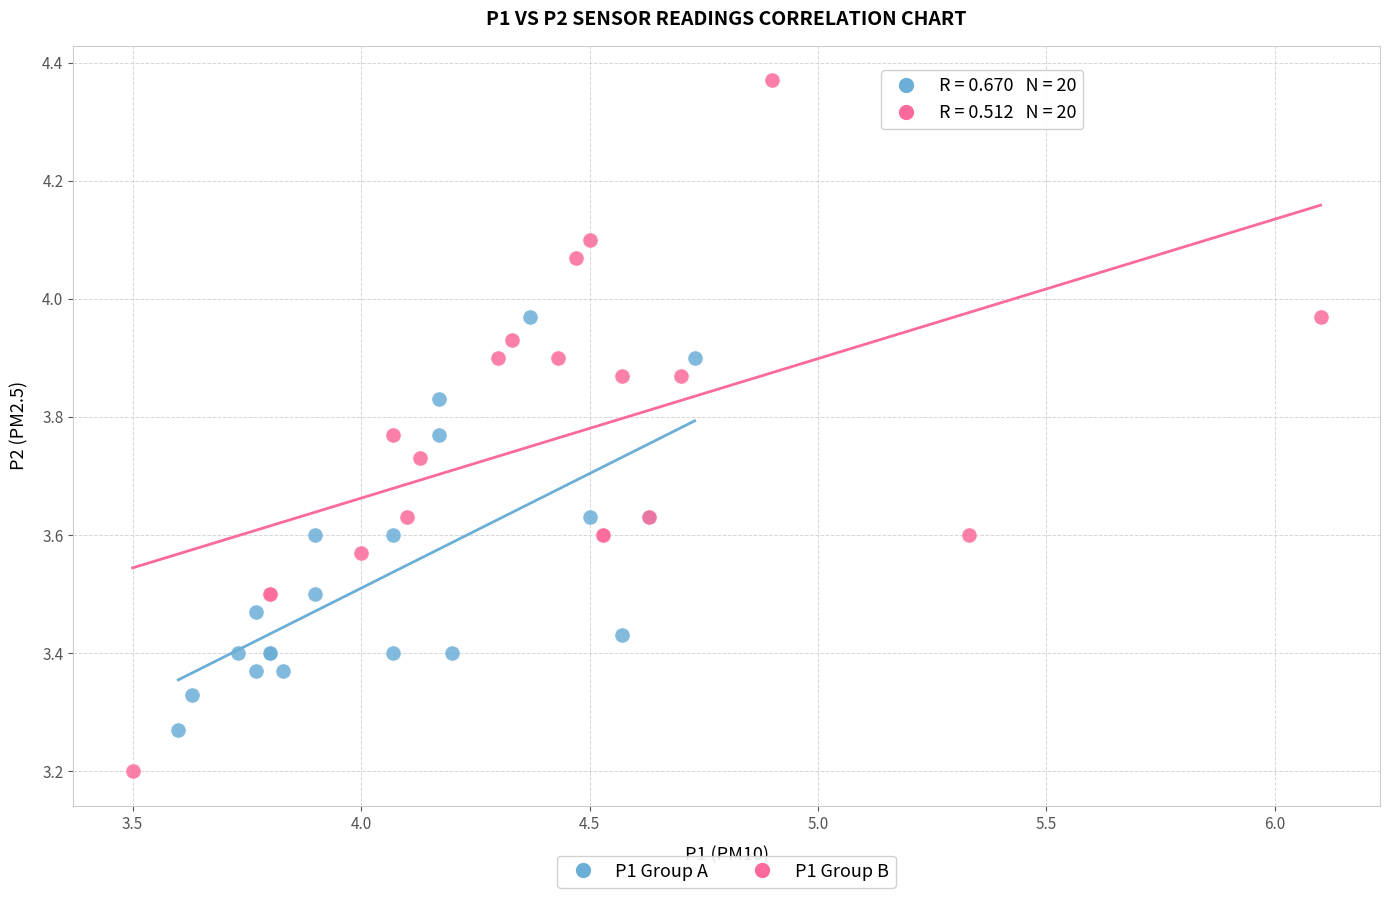

Which series reaches the minimum Y coordinate?

P1 Group B